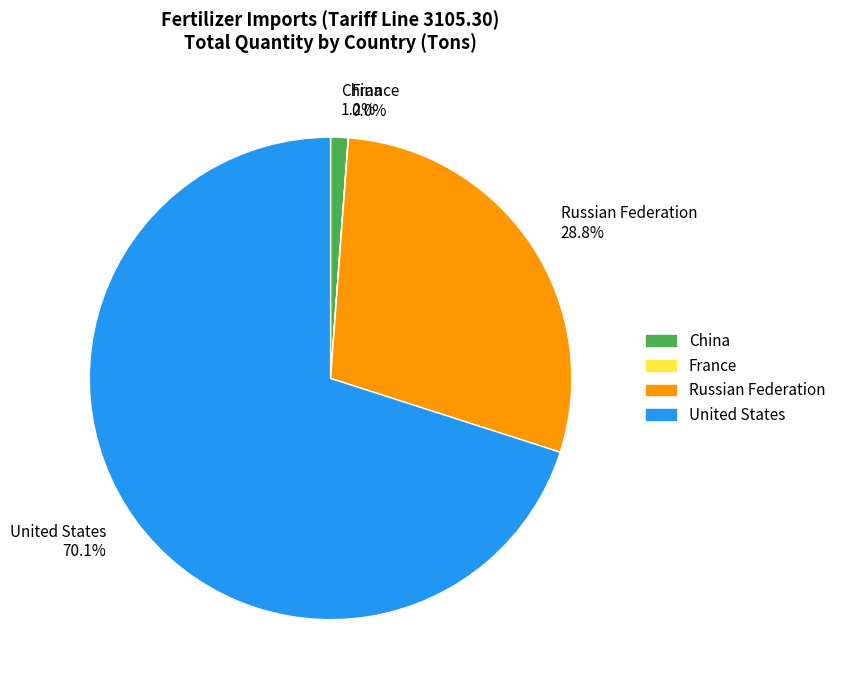

Which category has the biggest portion of the pie?

United States 70.1%